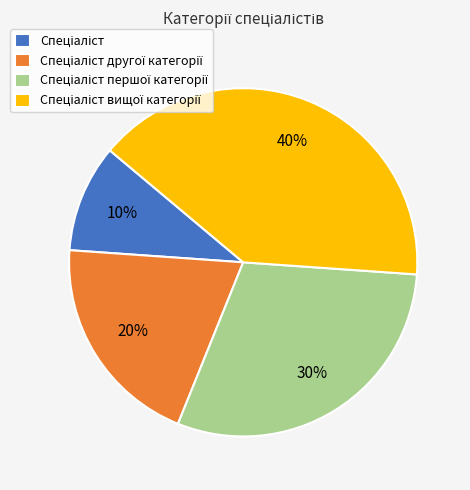

To the nearest percent, what is the difference between the largest and smallest slice percentages?

30%